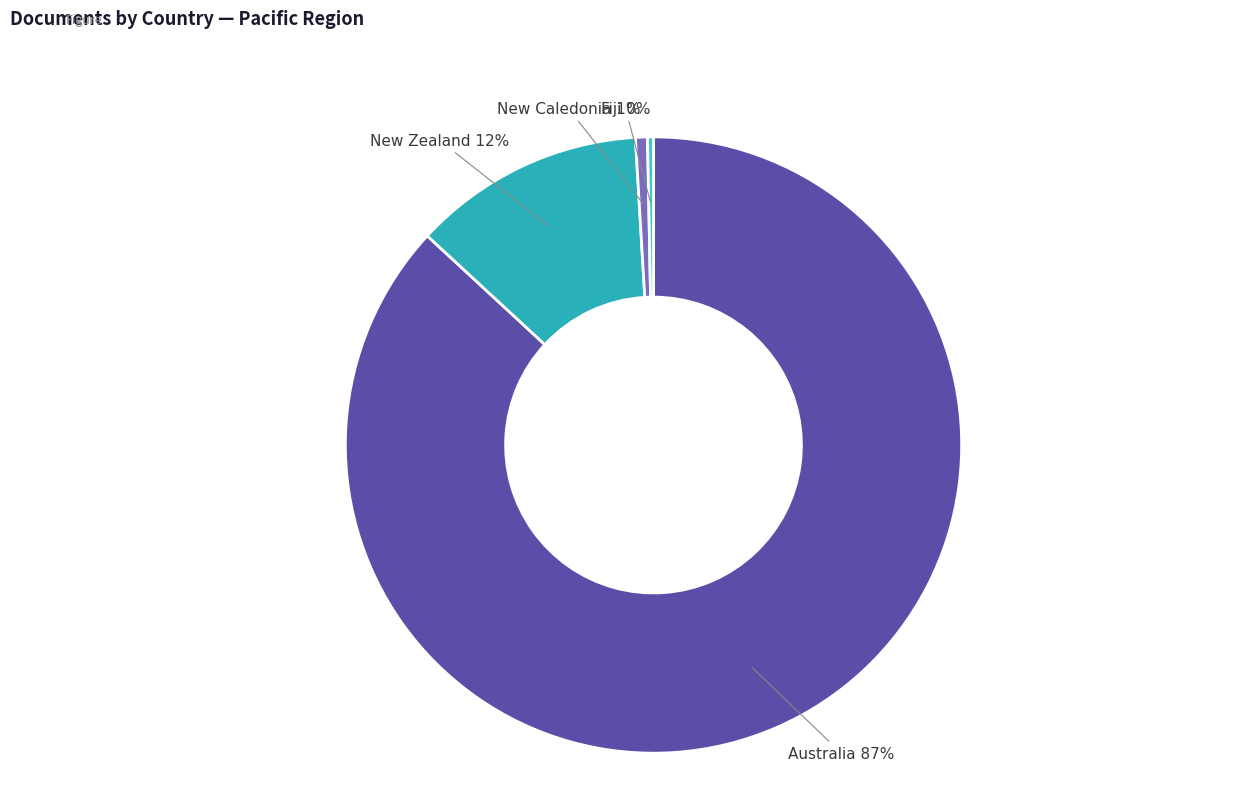

Count the number of slices in the pie.

4